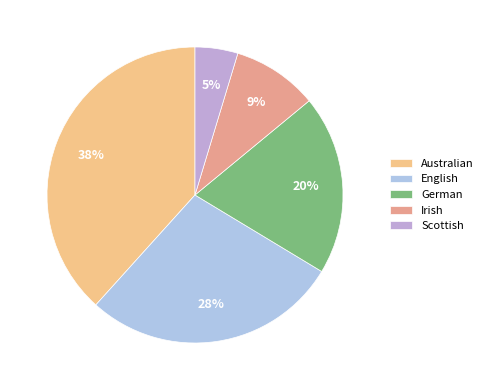

How many segments does this pie chart have?

5